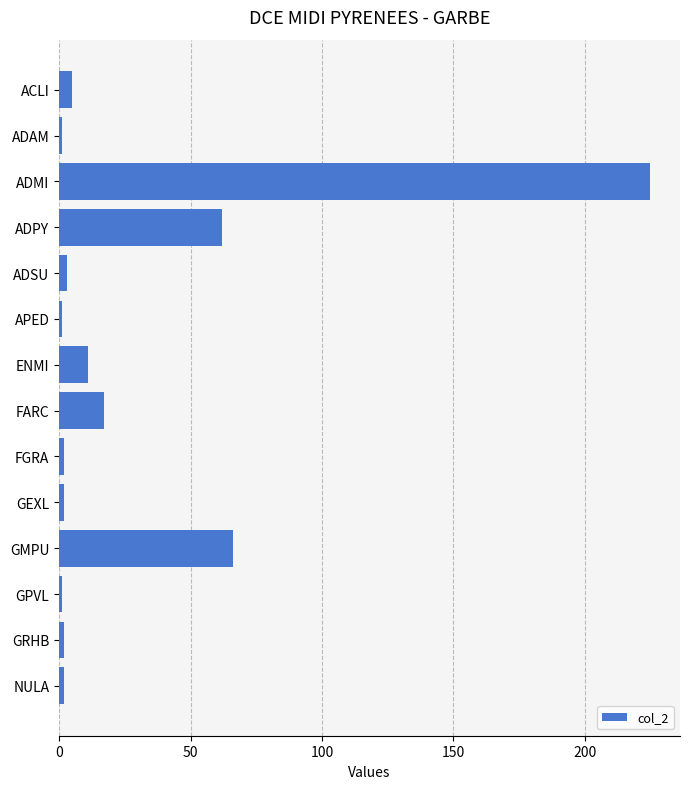

Which has a higher value, ADAM or ENMI?

ENMI